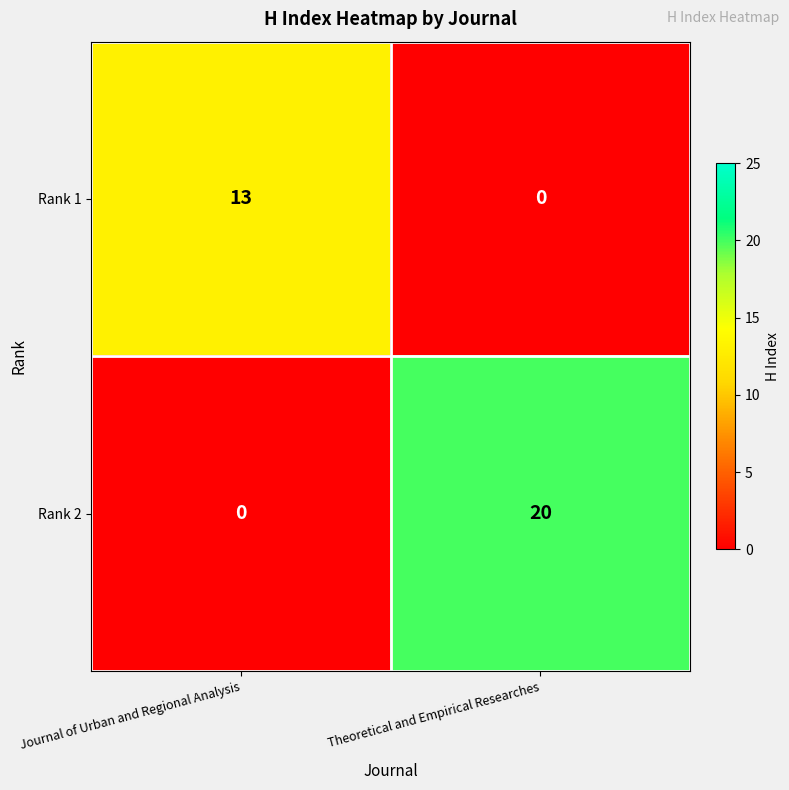

Rank the series at Theoretical and Empirical Researches from lowest to highest value.

Rank 1, Rank 2